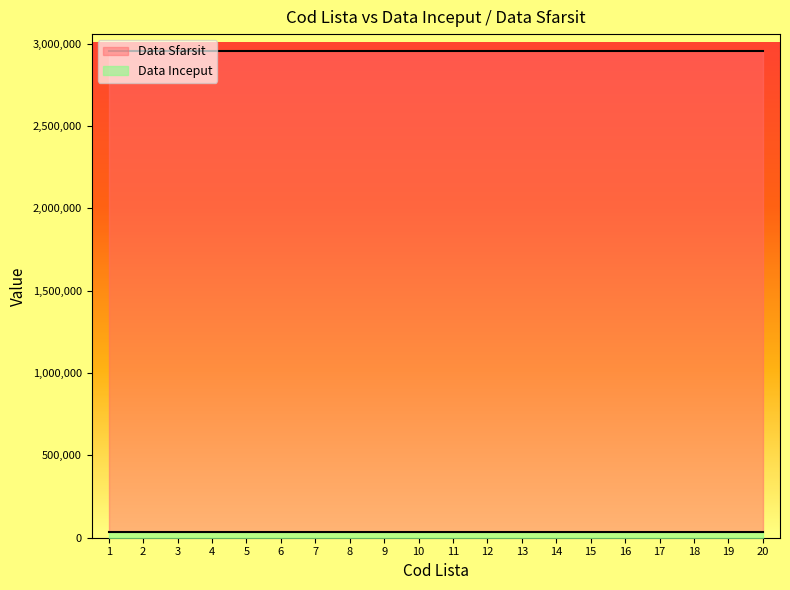

The value of Data Sfarsit at 2 is 2958465. True or false?

True